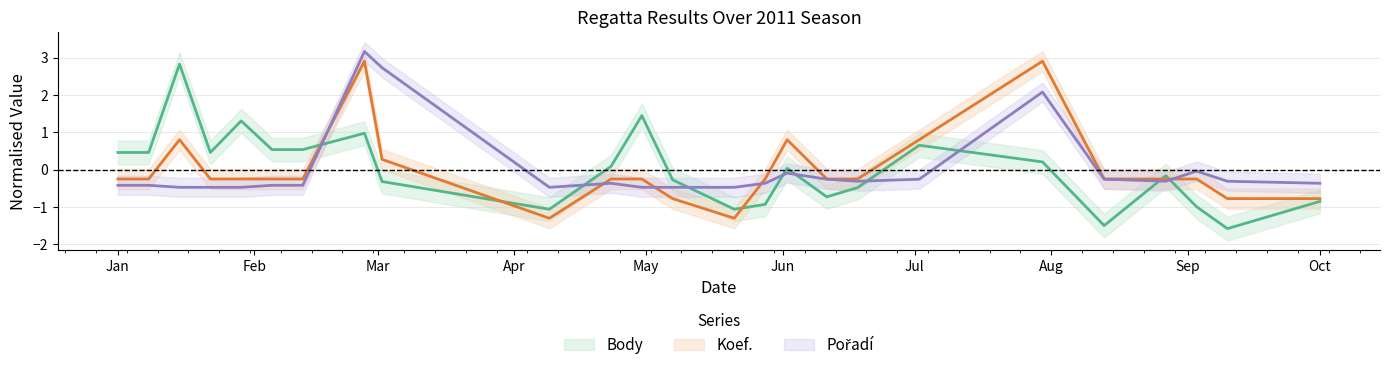

True or false: Pořadí has more than 2 interior local peaks.

True